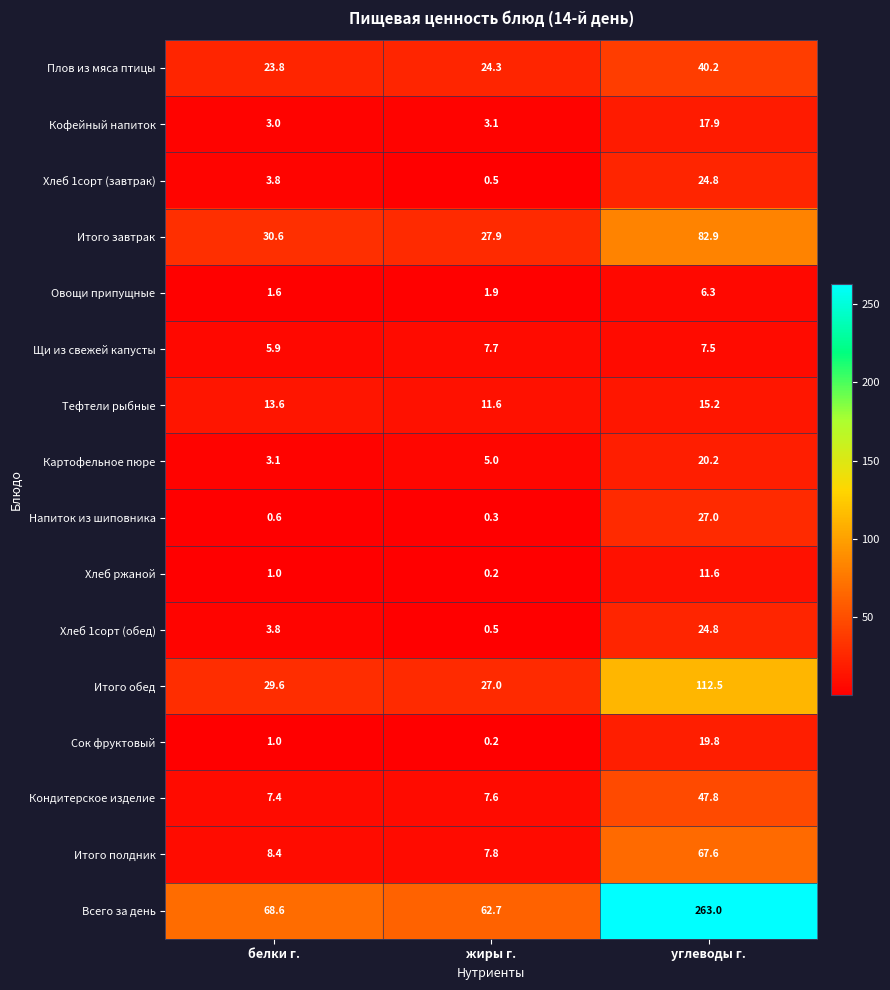

At how many categories does at least one series exceed 245?

1